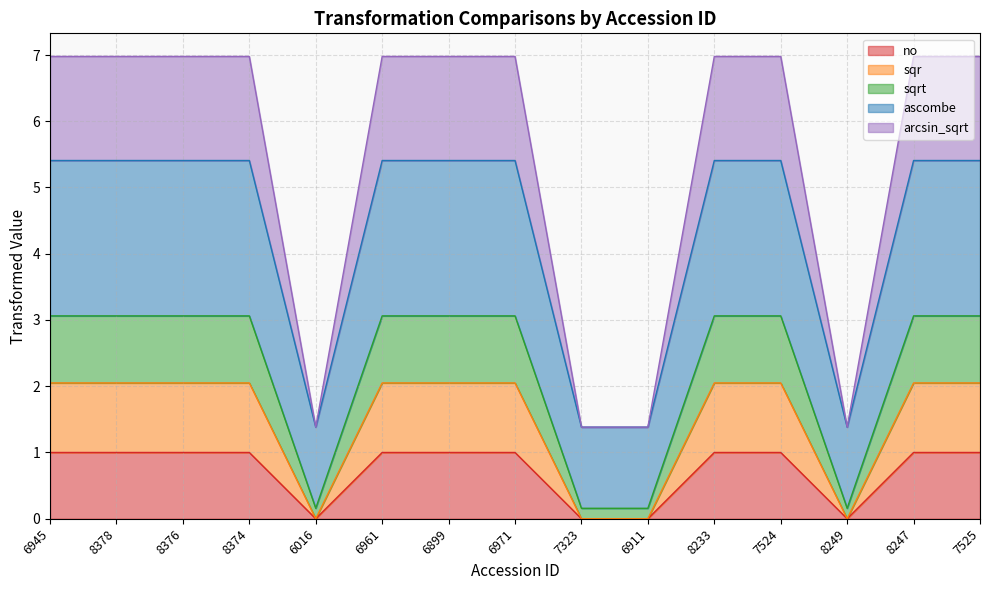

Rank the categories by arcsin_sqrt value from highest to lowest.

6945, 8378, 8376, 8374, 6961, 6899, 6971, 8233, 7524, 8247, 7525, 6016, 7323, 6911, 8249